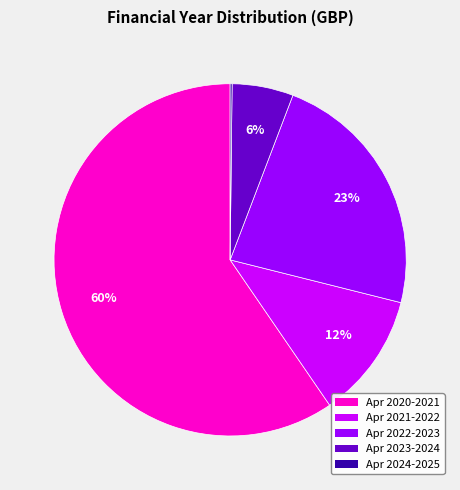

To the nearest percent, what is the difference between the largest and smallest slice percentages?

59%